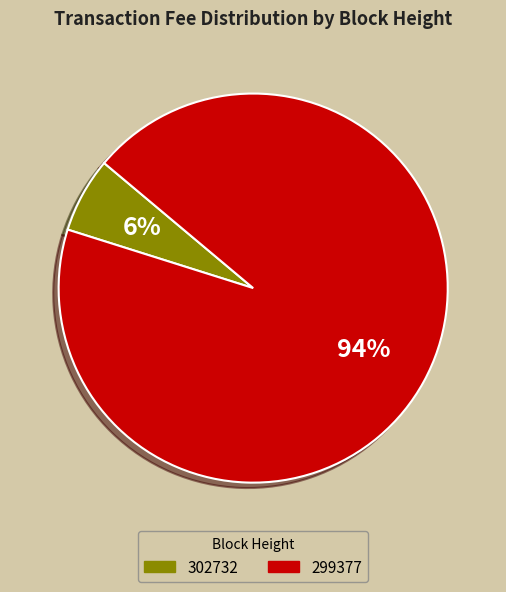

True or false: 299377 accounts for 86% of the total.

False